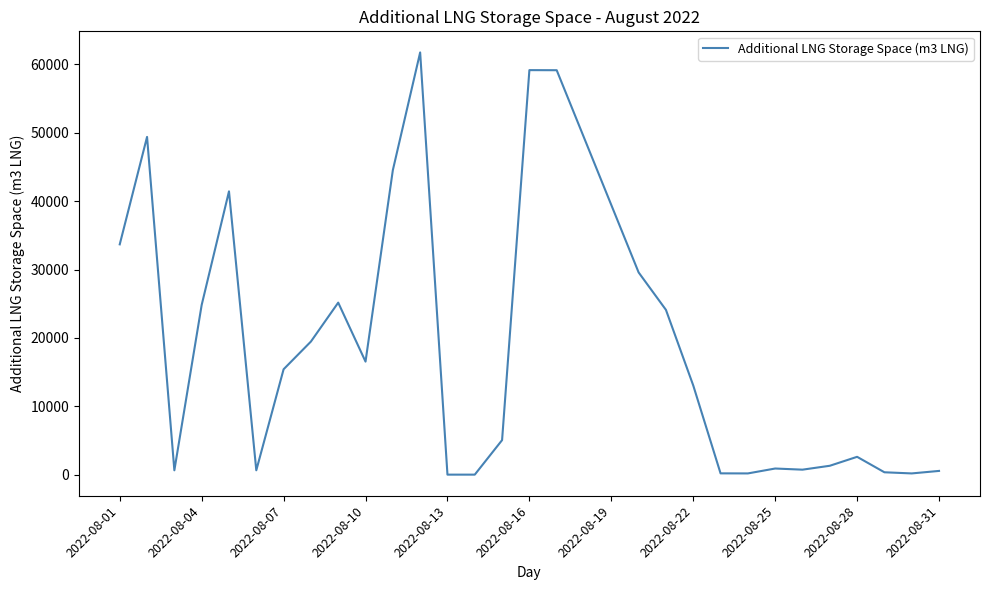

What is the sum of all values?

619271